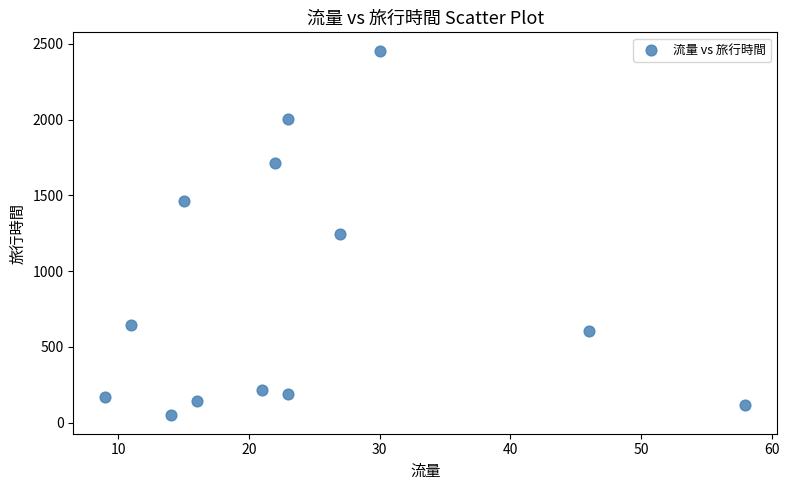

What is the range of X values (max minus min)?

49